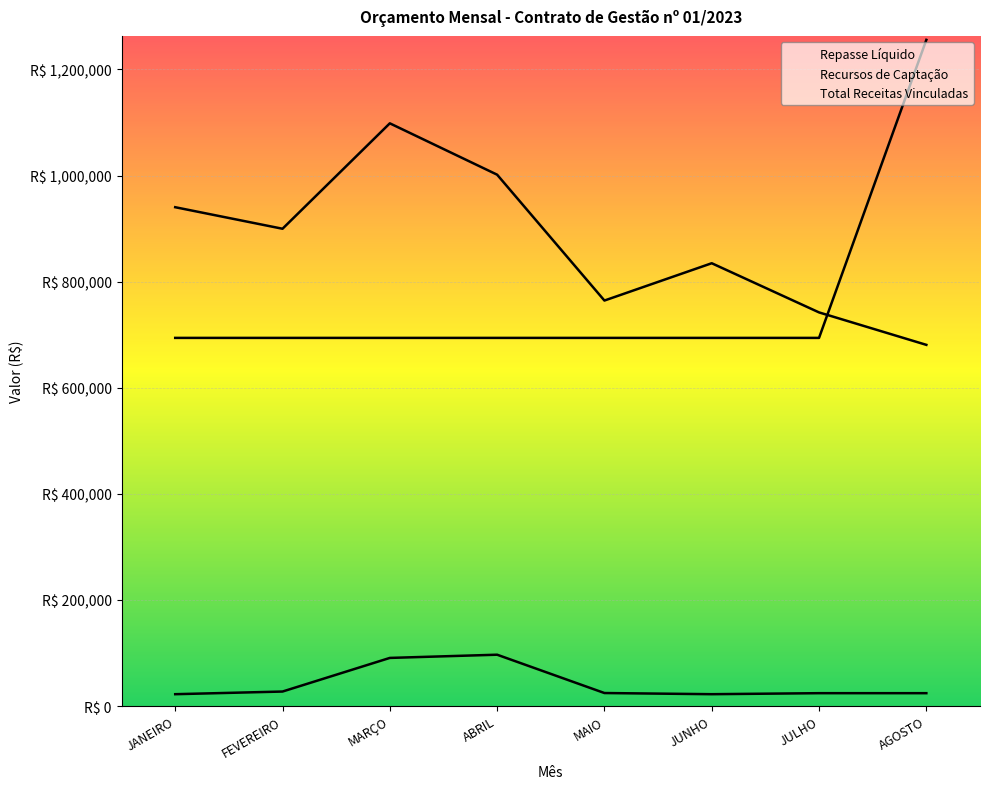

Which series has the largest range (max minus min)?

Repasse Líquido